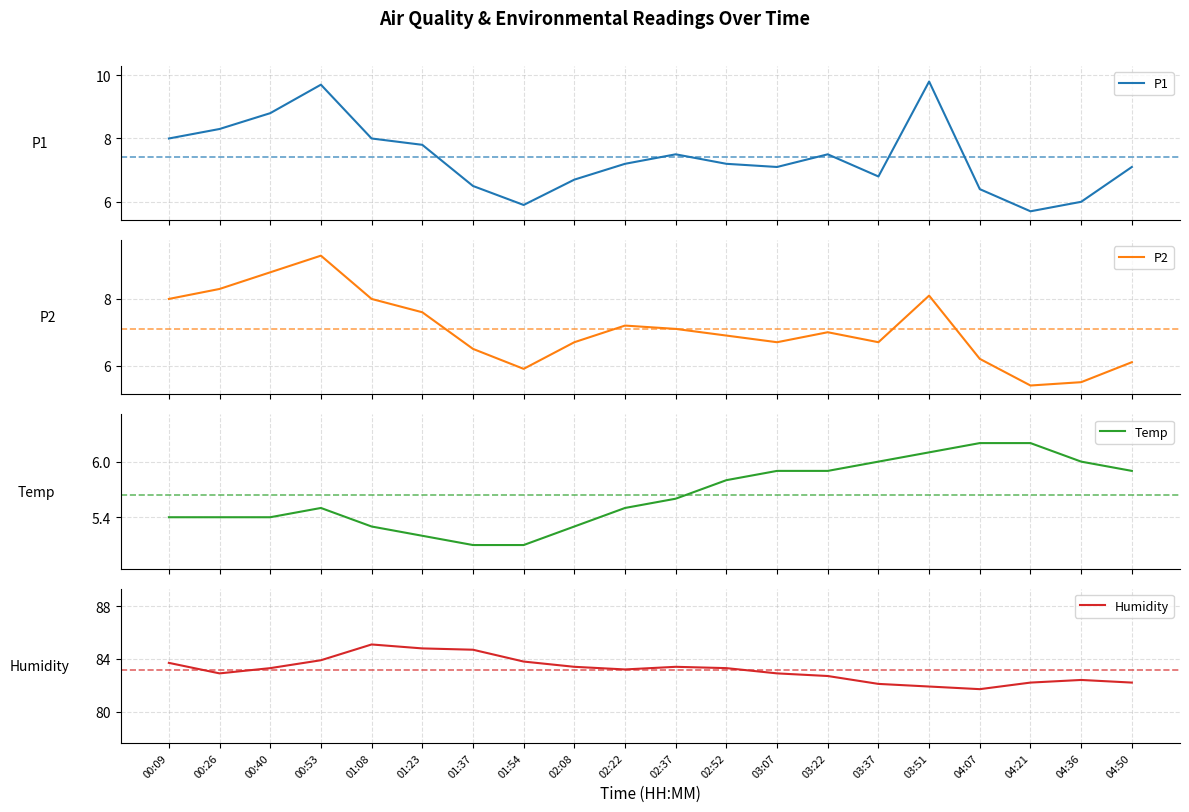

What is the label of the 20th point from the left?

04:50